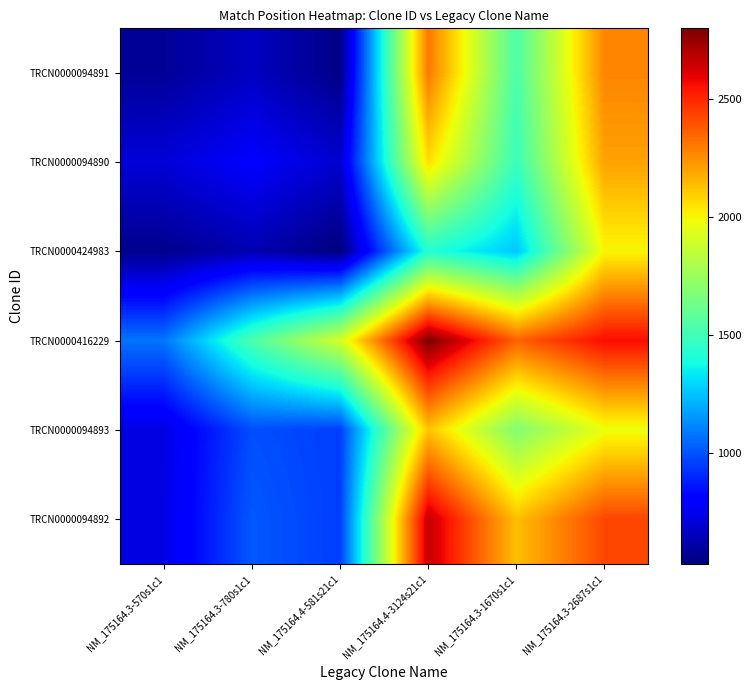

Reading left to right, list all the values displayed in this chart.

TRCN0000094891: NM_175164.3-570s1c1=583.0	NM_175164.3-780s1c1=665.6	NM_175164.4-581s21c1=550.8	NM_175164.4-3124s21c1=2304.5	NM_175164.3-1670s1c1=1534.1	NM_175164.3-2687s1c1=2272.9
TRCN0000094890: NM_175164.3-570s1c1=710.4	NM_175164.3-780s1c1=793.0	NM_175164.4-581s21c1=690.3	NM_175164.4-3124s21c1=2061.0	NM_175164.3-1670s1c1=1484.4	NM_175164.3-2687s1c1=2203.3
TRCN0000424983: NM_175164.3-570s1c1=564.2	NM_175164.3-780s1c1=634.7	NM_175164.4-581s21c1=532.0	NM_175164.4-3124s21c1=1424.0	NM_175164.3-1670s1c1=1259.6	NM_175164.3-2687s1c1=2001.8
TRCN0000416229: NM_175164.3-570s1c1=1077.5	NM_175164.3-780s1c1=1531.0	NM_175164.4-581s21c1=1907.0	NM_175164.4-3124s21c1=2799.0	NM_175164.3-1670s1c1=2359.9	NM_175164.3-2687s1c1=2562.0
TRCN0000094893: NM_175164.3-570s1c1=731.9	NM_175164.3-780s1c1=991.6	NM_175164.4-581s21c1=955.4	NM_175164.4-3124s21c1=2122.1	NM_175164.3-1670s1c1=1683.0	NM_175164.3-2687s1c1=1974.6
TRCN0000094892: NM_175164.3-570s1c1=734.1	NM_175164.3-780s1c1=1013.7	NM_175164.4-581s21c1=954.2	NM_175164.4-3124s21c1=2661.0	NM_175164.3-1670s1c1=2132.4	NM_175164.3-2687s1c1=2424.0